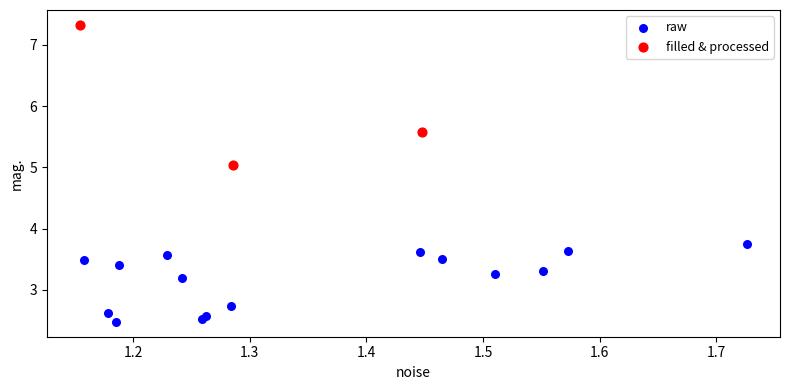

Which series has the largest Y range (max minus min)?

filled & processed